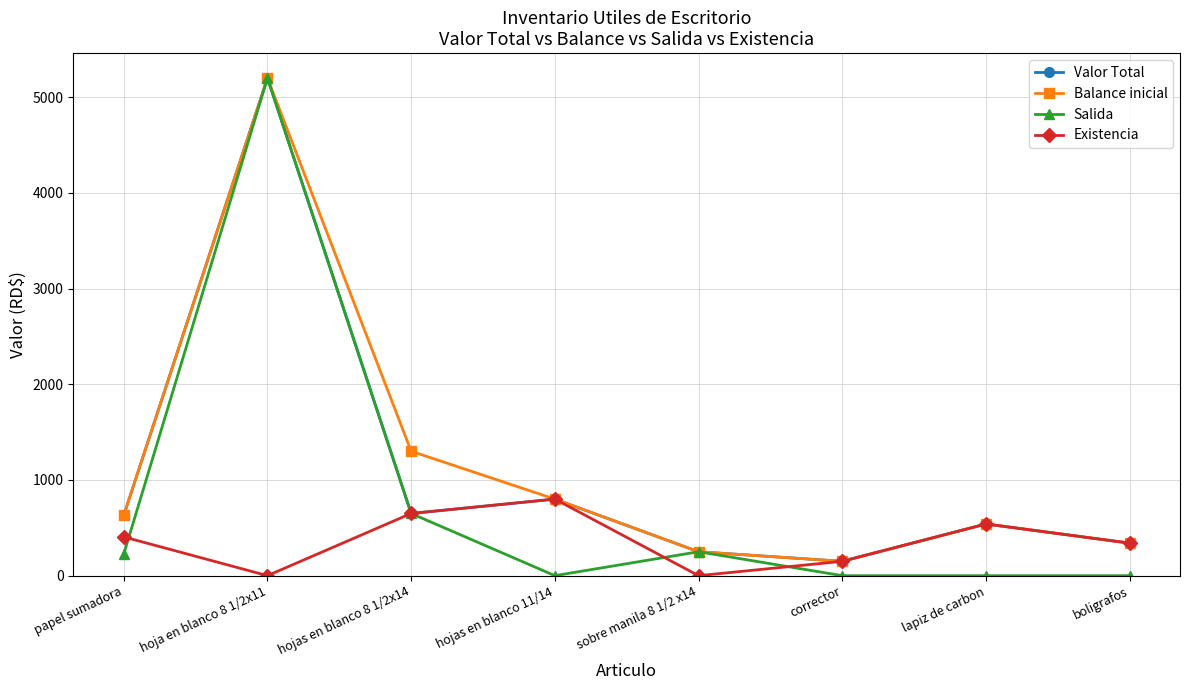

Read the Valor Total value at lapiz de carbon, to the nearest 50.

550